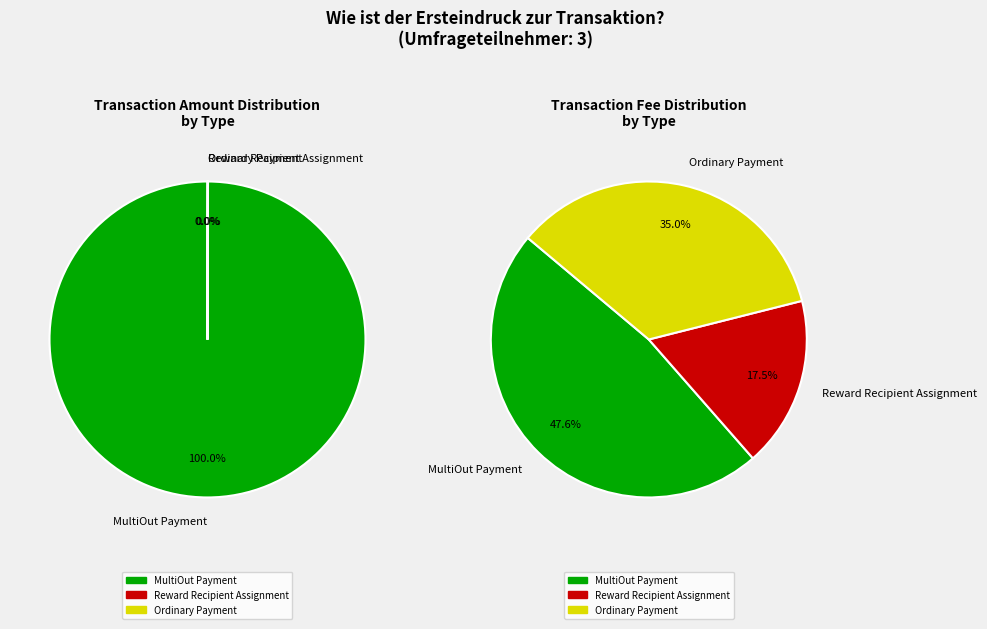

Which slice represents more than half of the pie?

MultiOut Payment